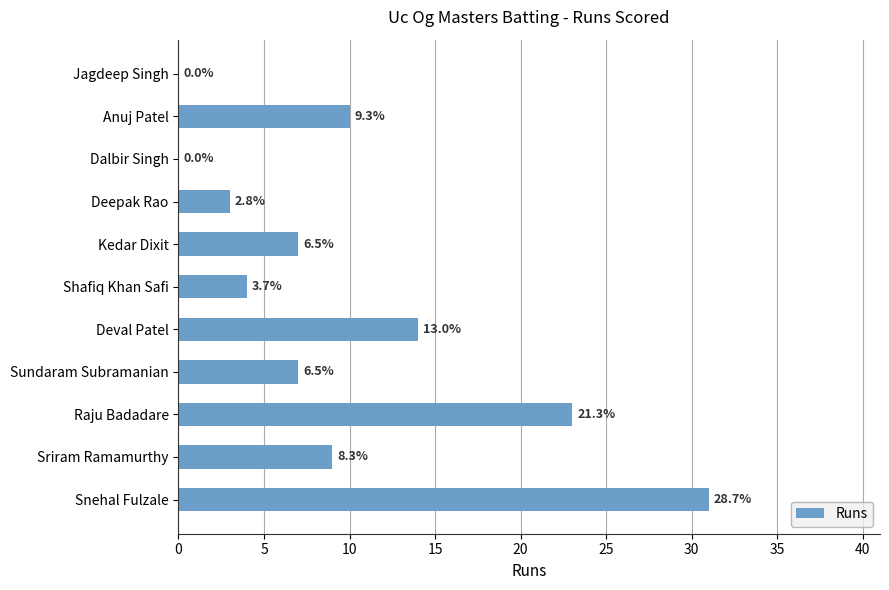

Are the bars horizontal?

Yes